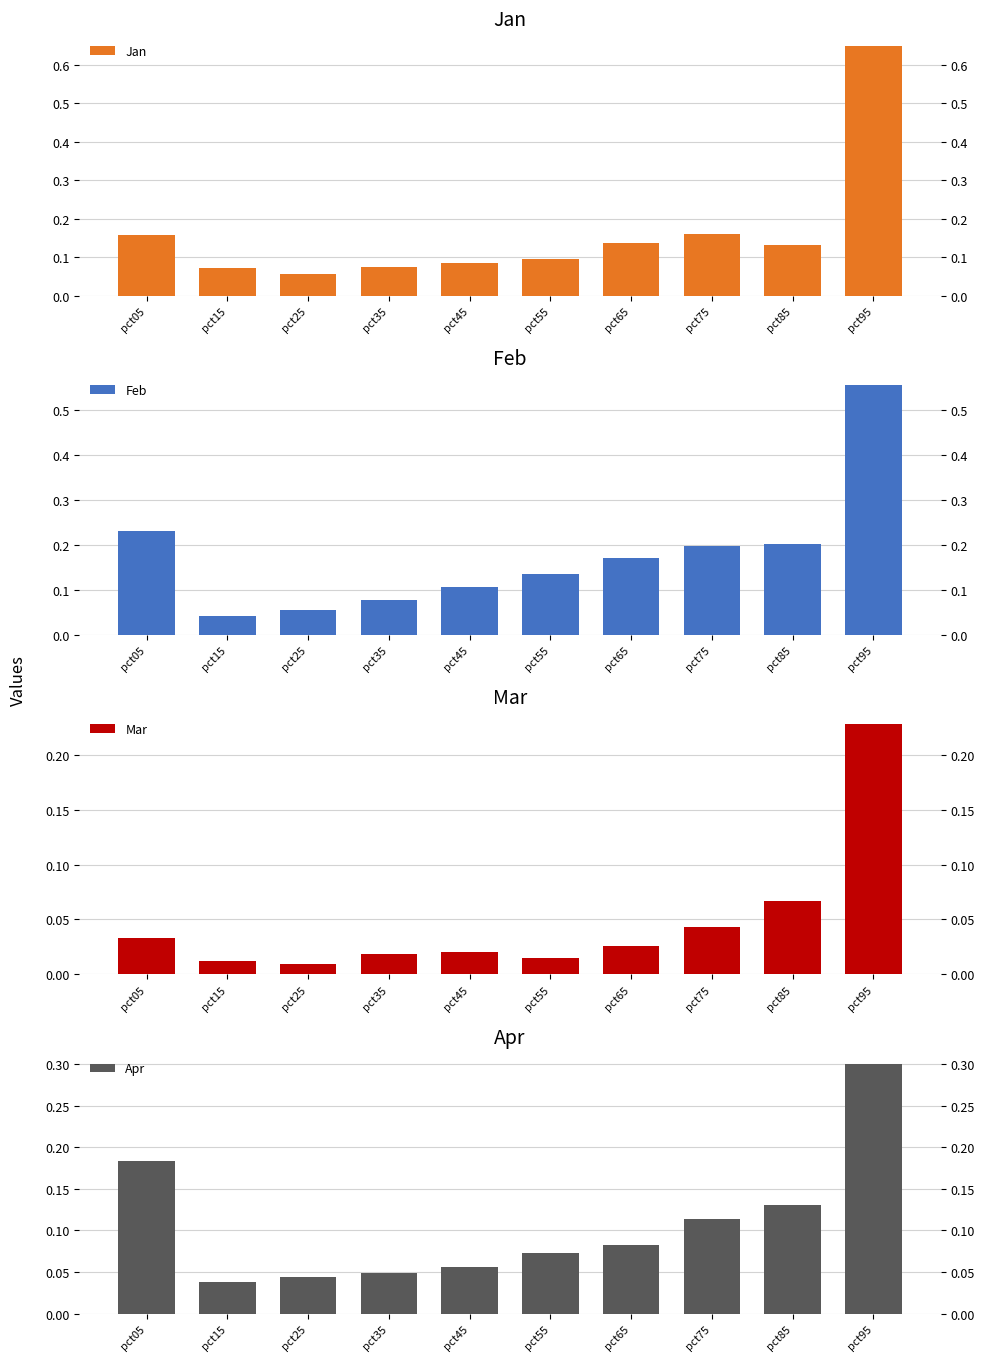

True or false: Jan has a value of 0.6 at pct95.

True